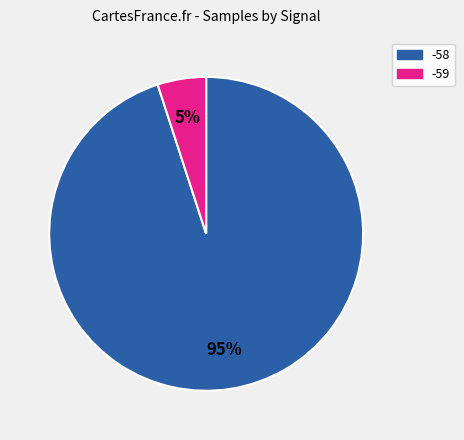

Count the number of slices in the pie.

2